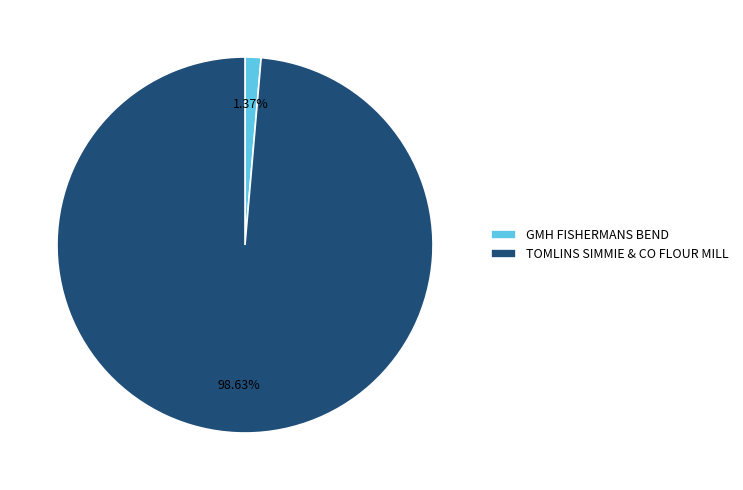

To the nearest percent, what portion does GMH FISHERMANS BEND represent?

1%